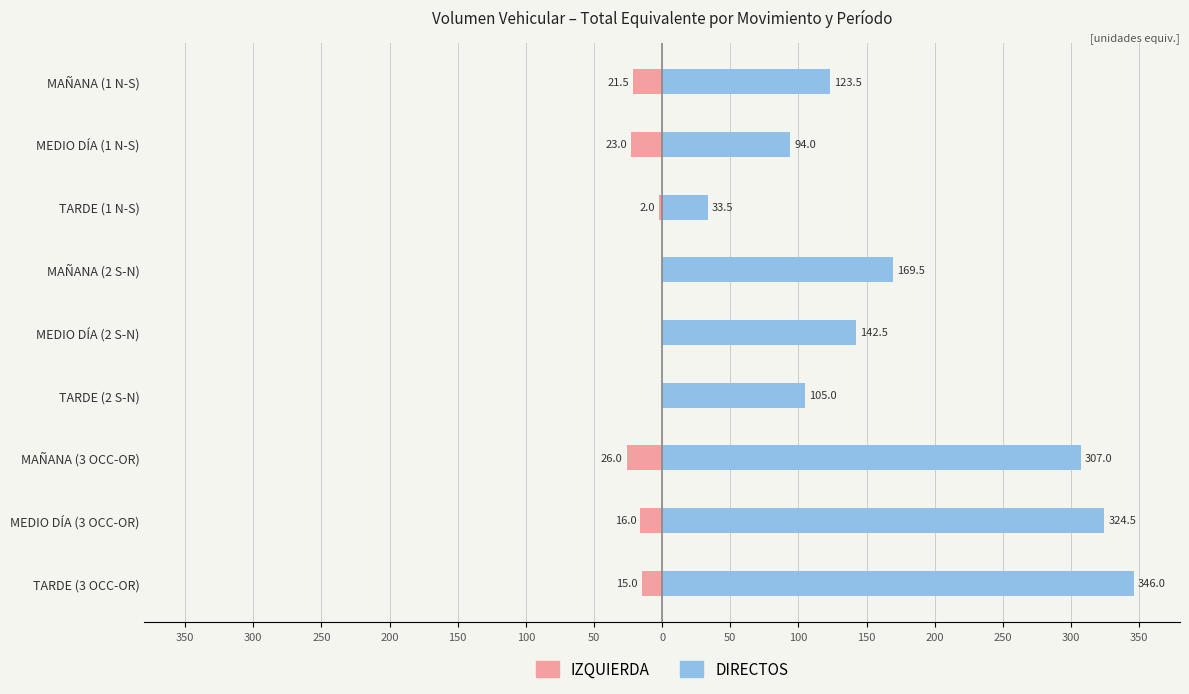

What is the difference between the maximum and minimum values in the DIRECTOS series?

312.5